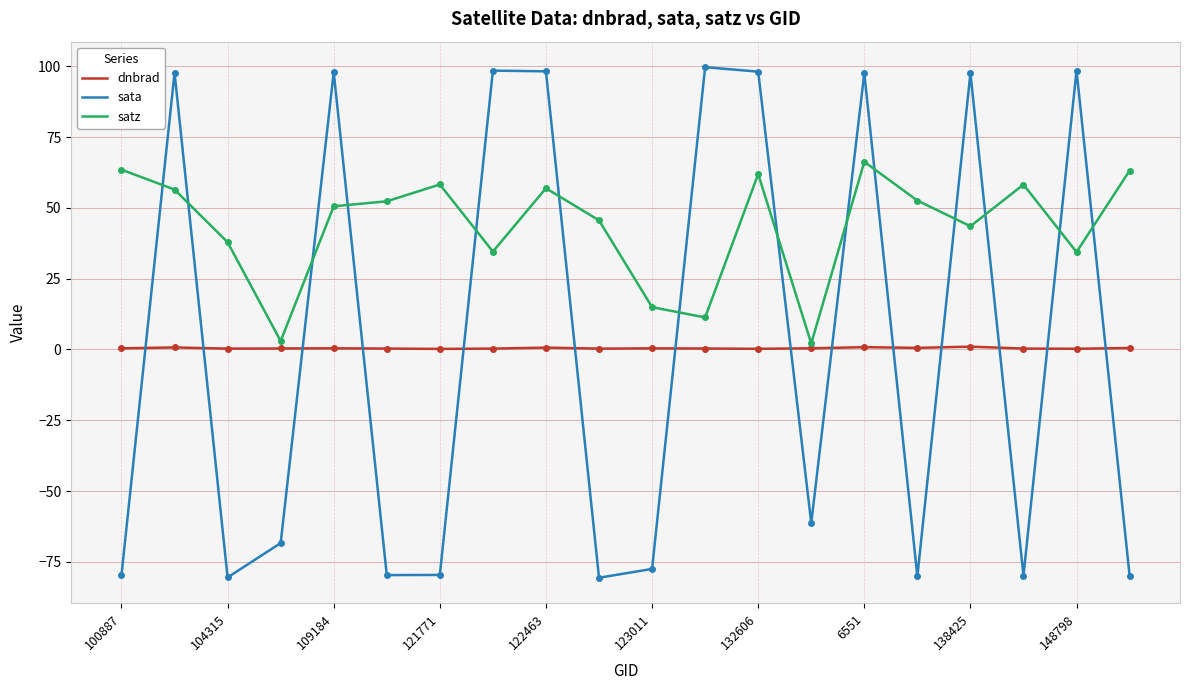

How many series are shown in this chart?

3